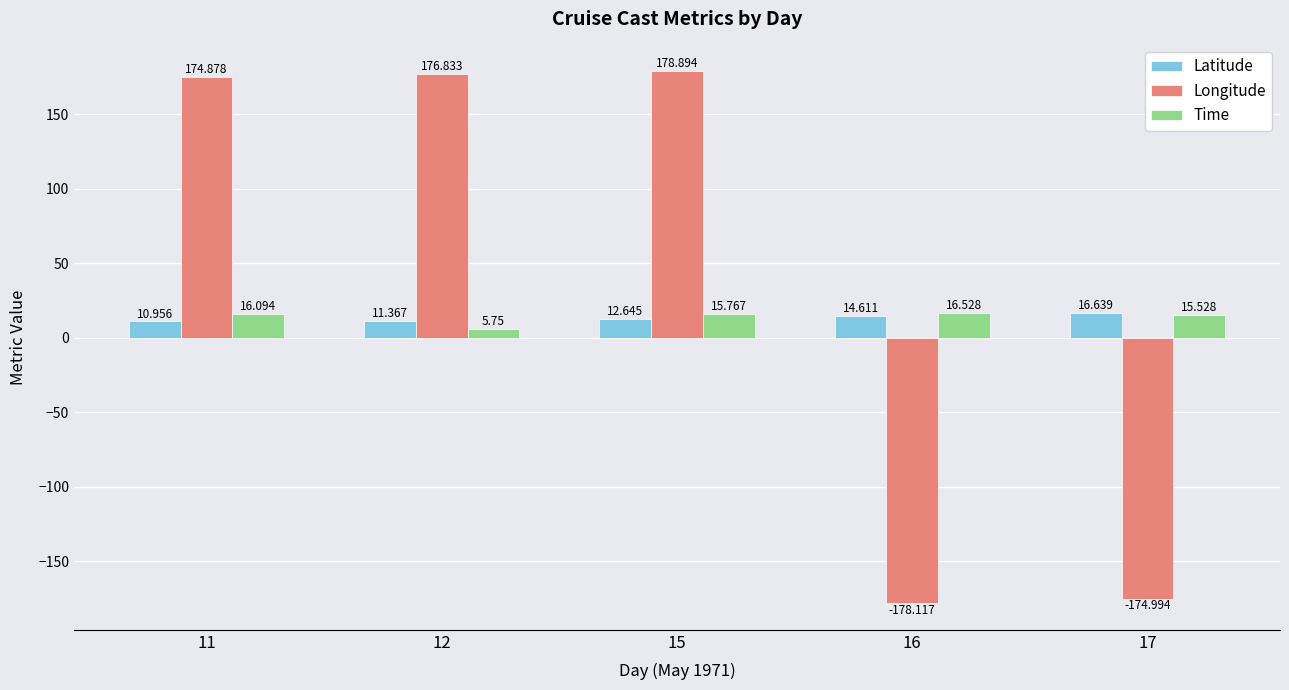

Which series has the largest total across all categories?

Longitude